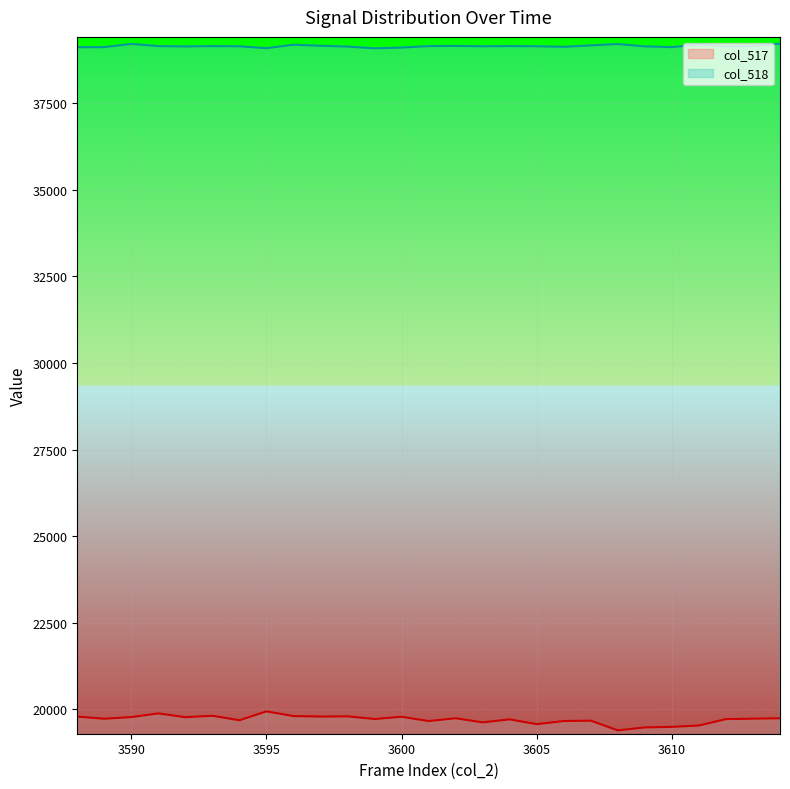

True or false: col_518 has more than 0 points higher than both neighbors.

True